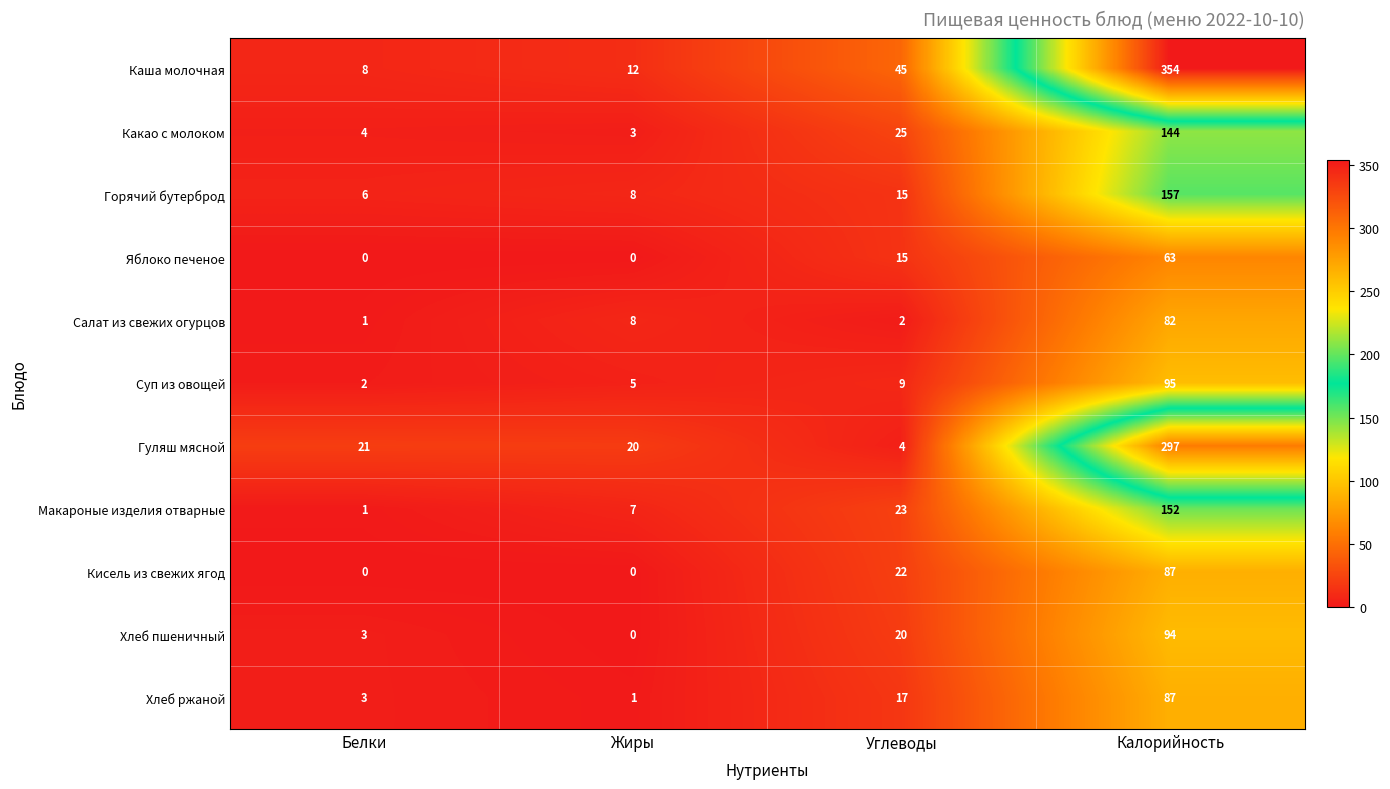

Which series changed the most between Белки and Жиры?

Салат из свежих огурцов